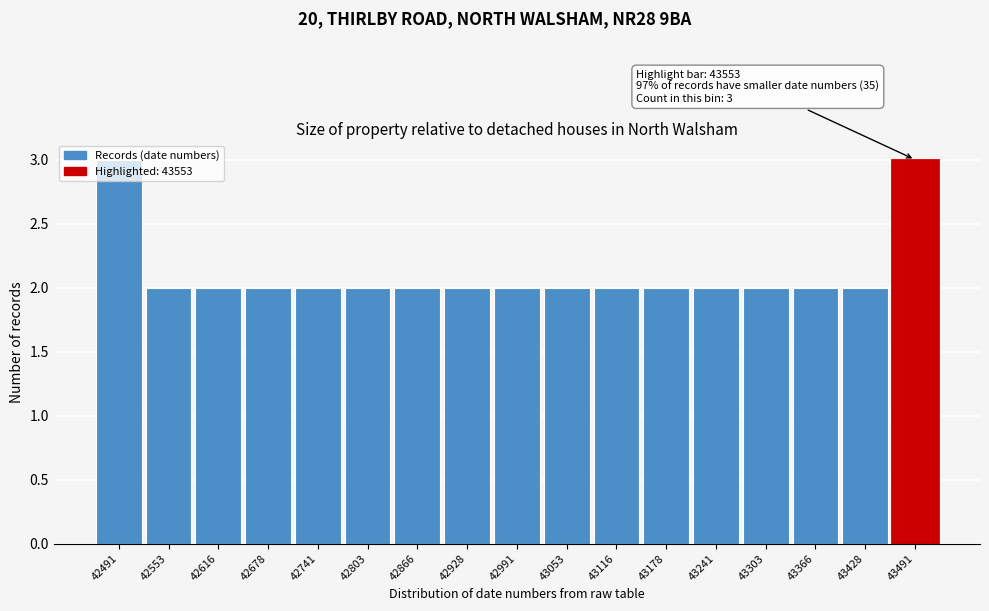

What is the value of the 7th bar from the left?

2